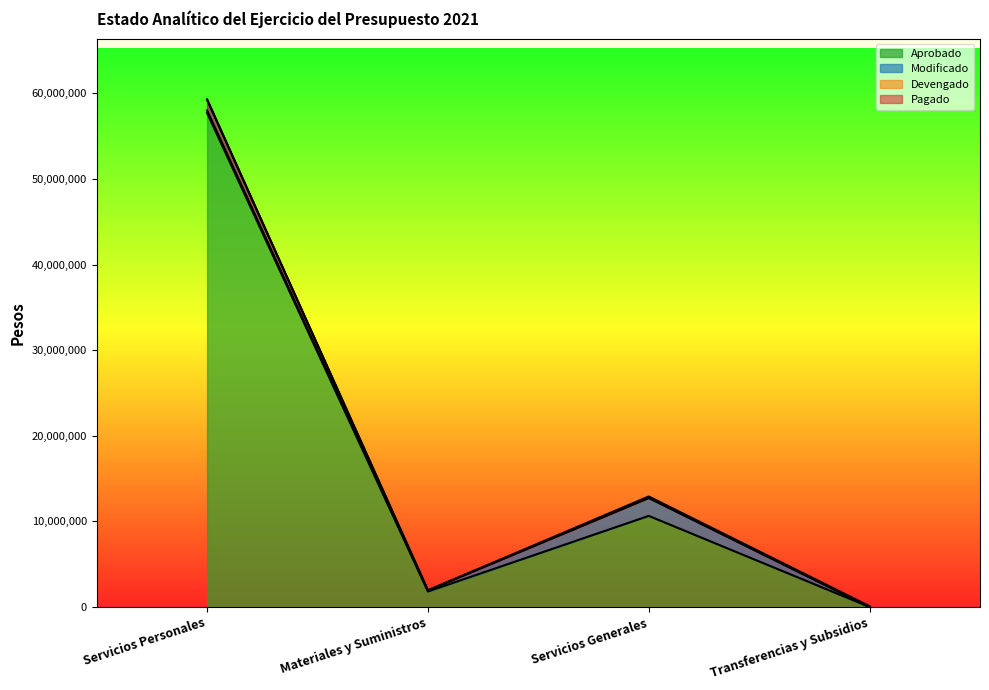

Count the number of categories in the chart.

4